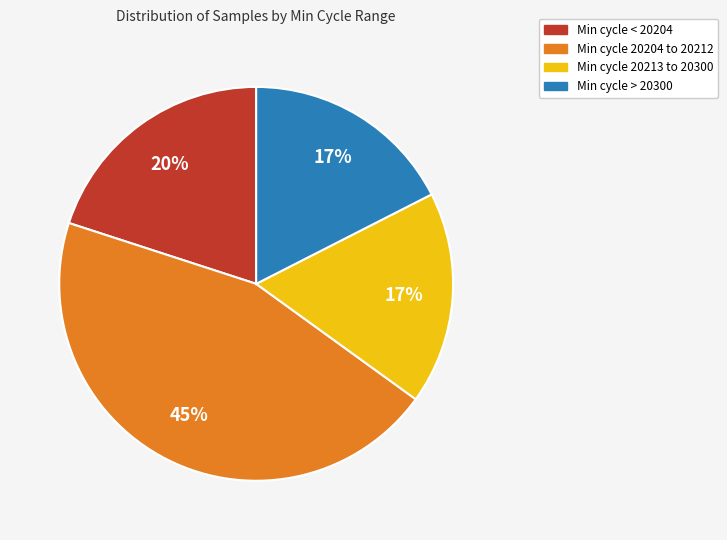

To the nearest percent, what is the average slice percentage?

25%